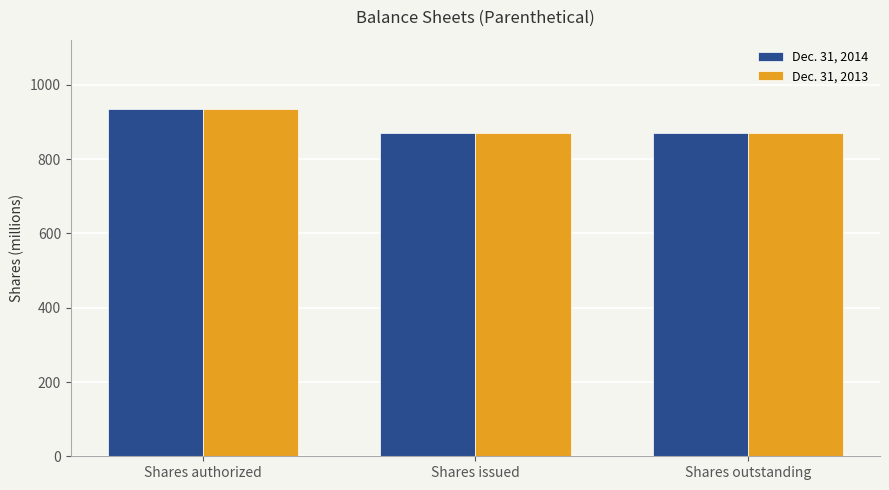

What is the total value across all series at Shares authorized?

1870.0